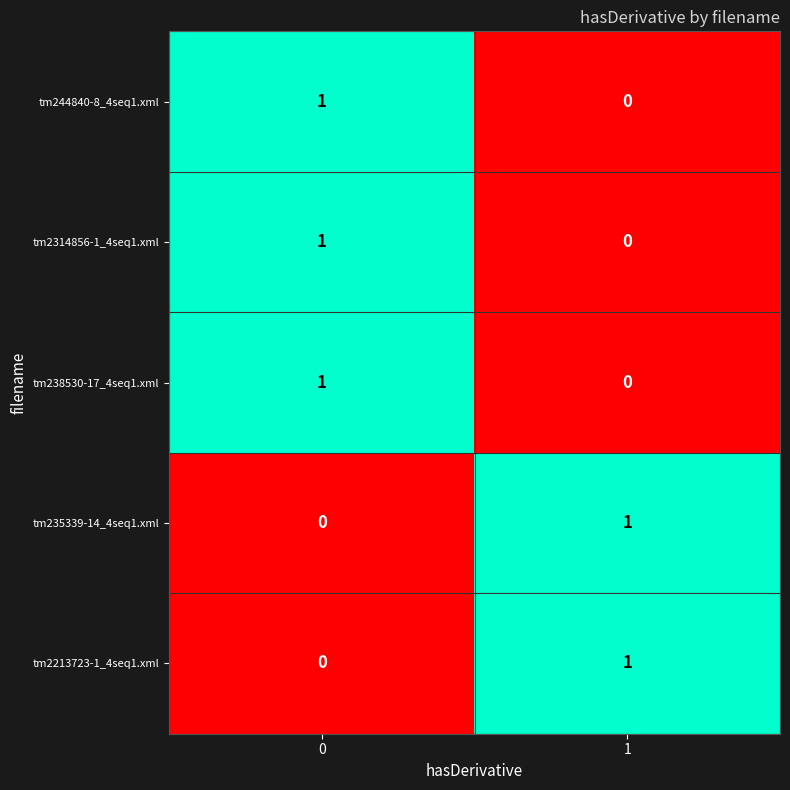

Reading right to left, list all the values displayed in this chart.

tm244840-8_4seq1.xml: 0	1
tm2314856-1_4seq1.xml: 0	1
tm238530-17_4seq1.xml: 0	1
tm235339-14_4seq1.xml: 1	0
tm2213723-1_4seq1.xml: 1	0